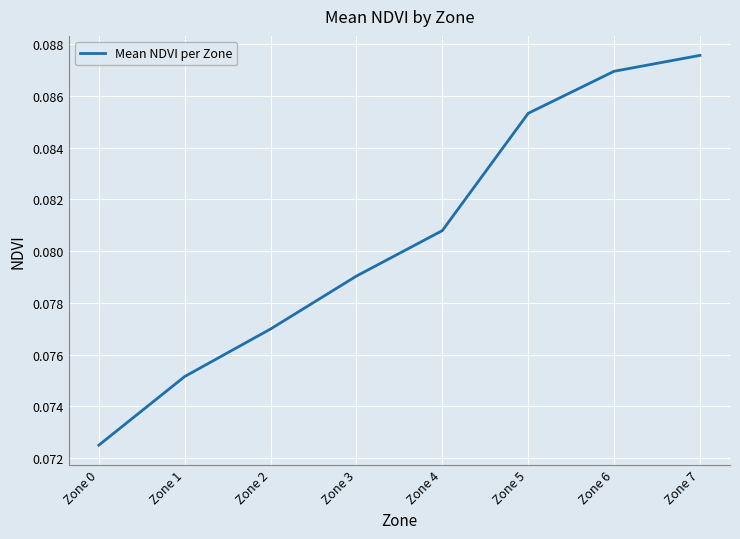

List the labels in order of value, largest first.

Zone 7, Zone 6, Zone 5, Zone 4, Zone 3, Zone 2, Zone 1, Zone 0